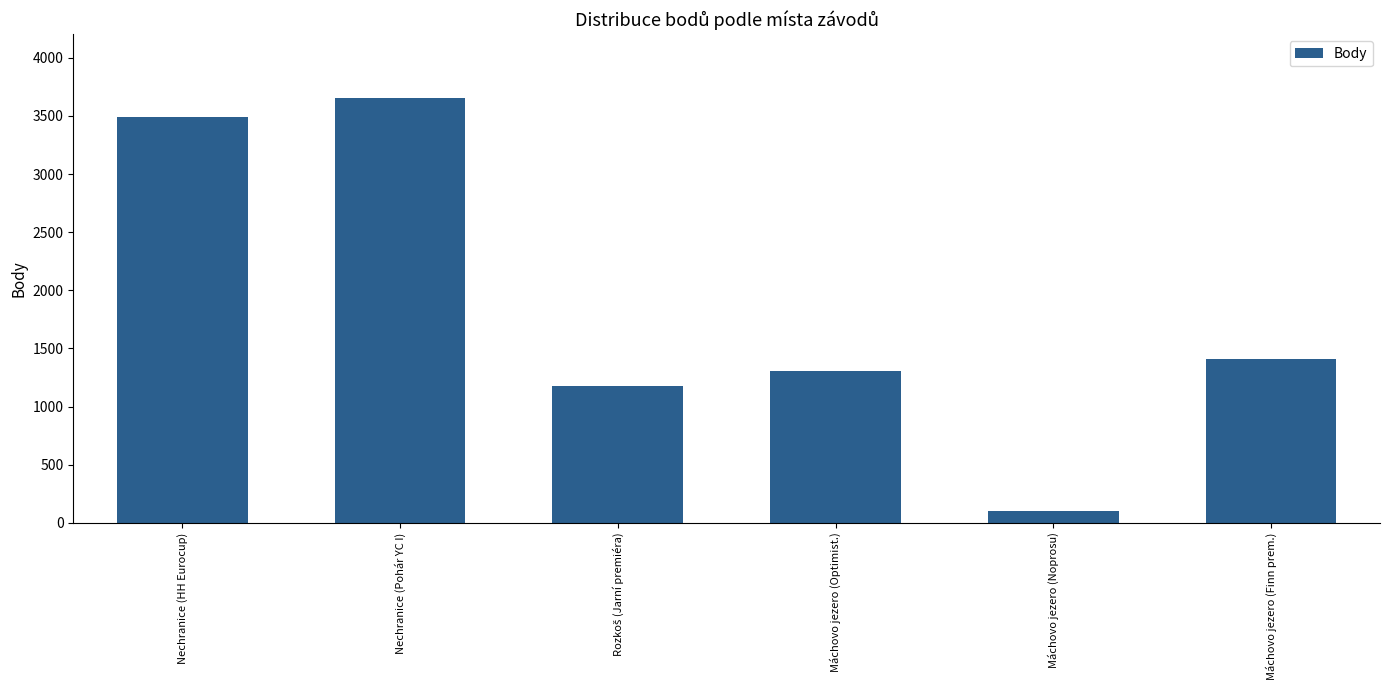

Approximately how many times larger is the value at Nechranice (HH Eurocup) compared to Máchovo jezero (Finn prem.)?

2.5